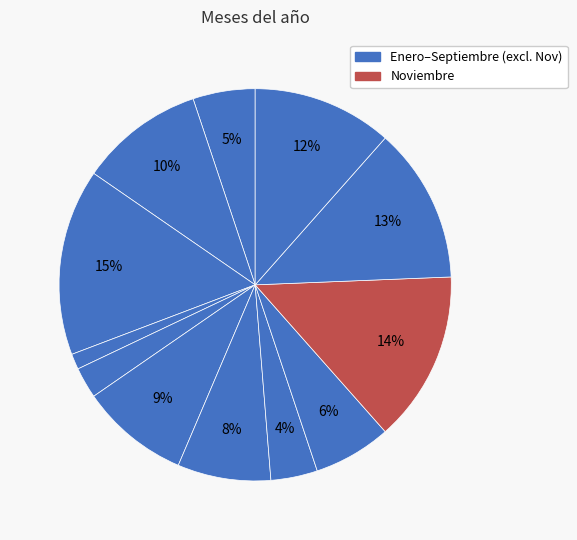

Is there a majority slice in this chart?

No